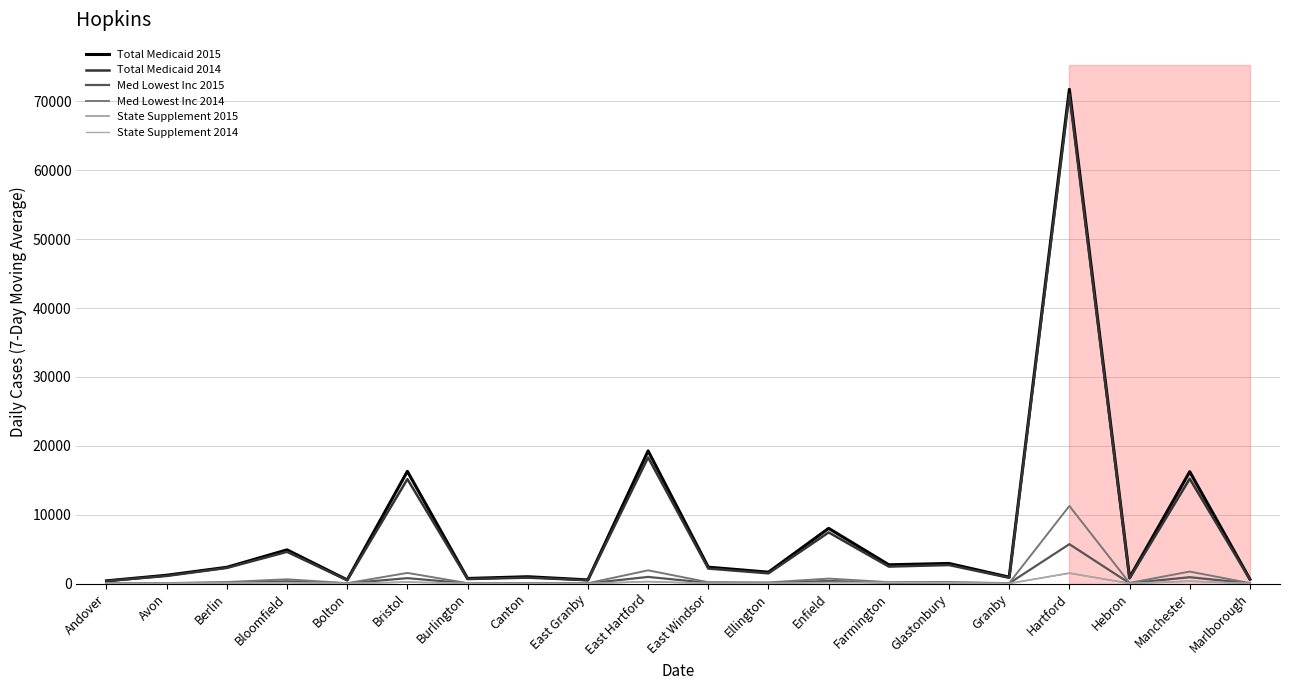

What is the greatest value displayed?

71755